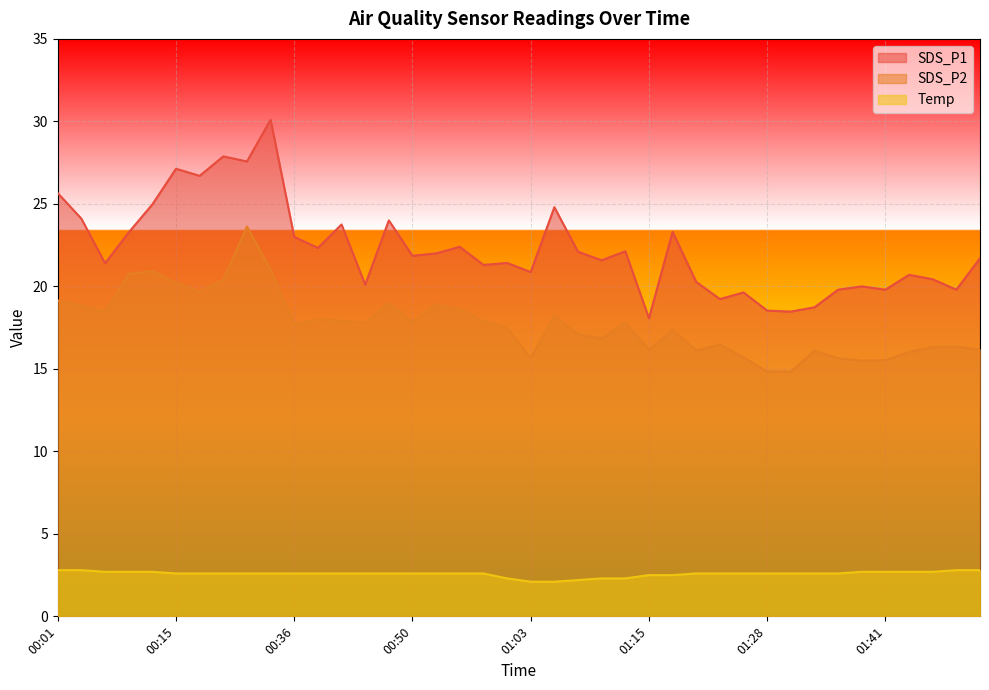

What is the difference between the SDS_P1 values at 01:13 and 01:28?

3.6